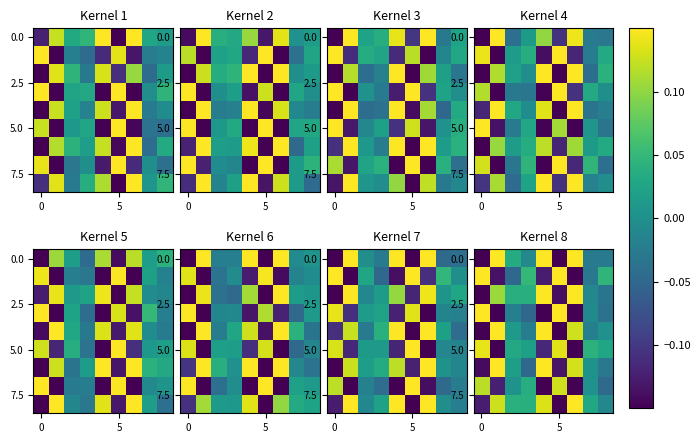

What is the sum of the 5.0 values at 5 and 0?

0.3